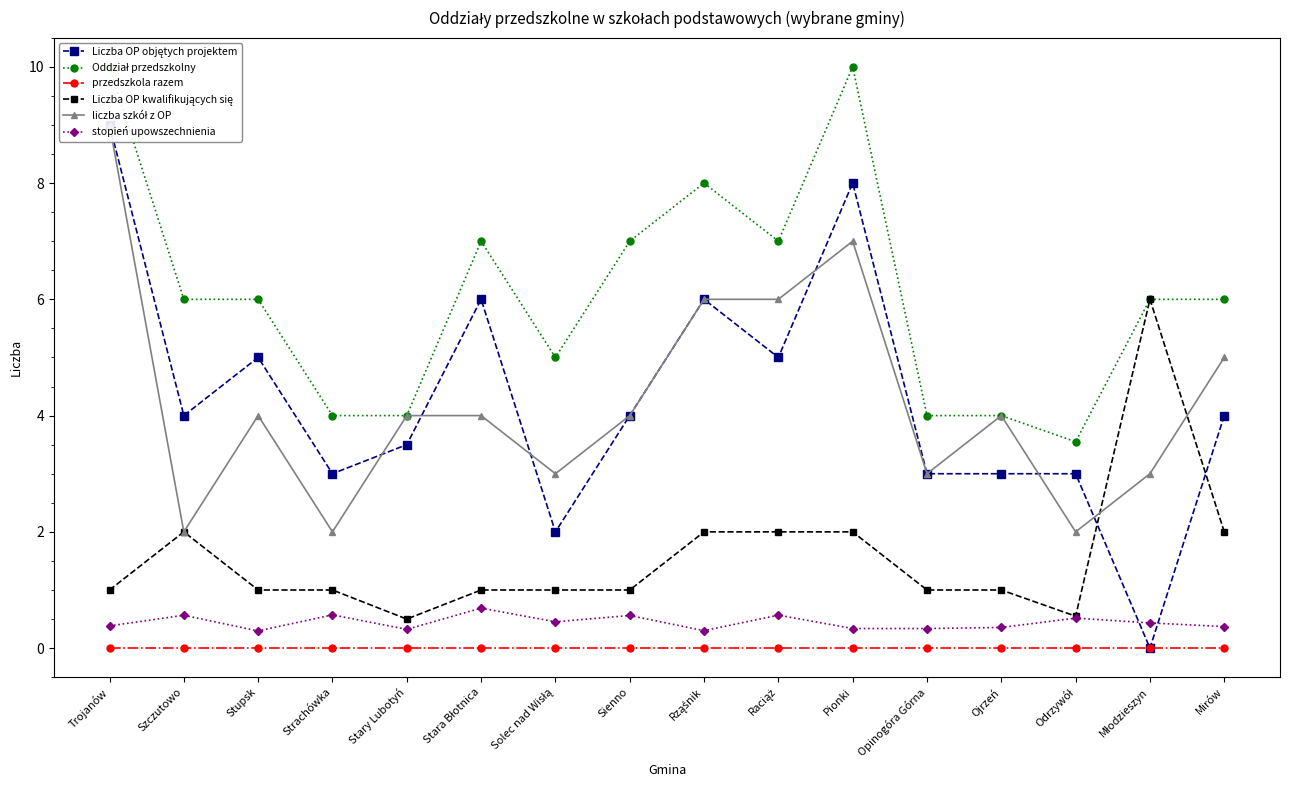

Where is the first local minimum for stopień upowszechnienia?

Stupsk